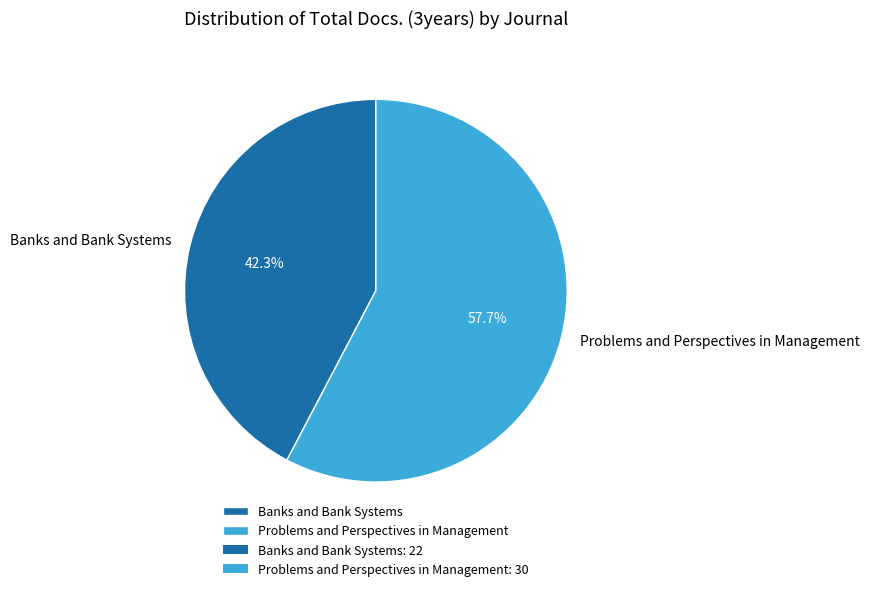

To the nearest percent, what is the average slice percentage?

50%